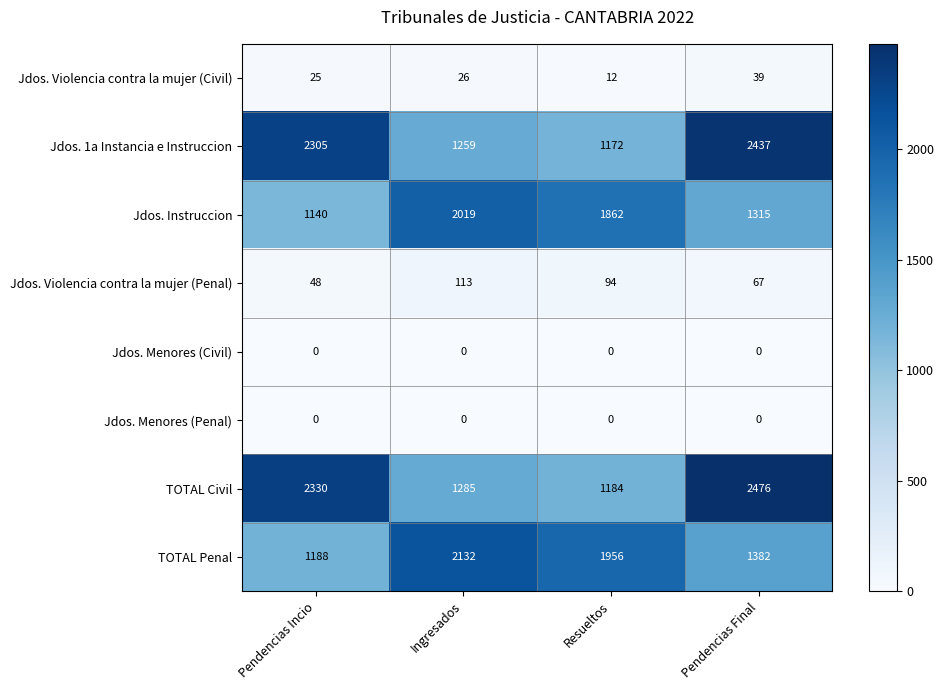

At which label does TOTAL Civil reach its minimum?

Resueltos